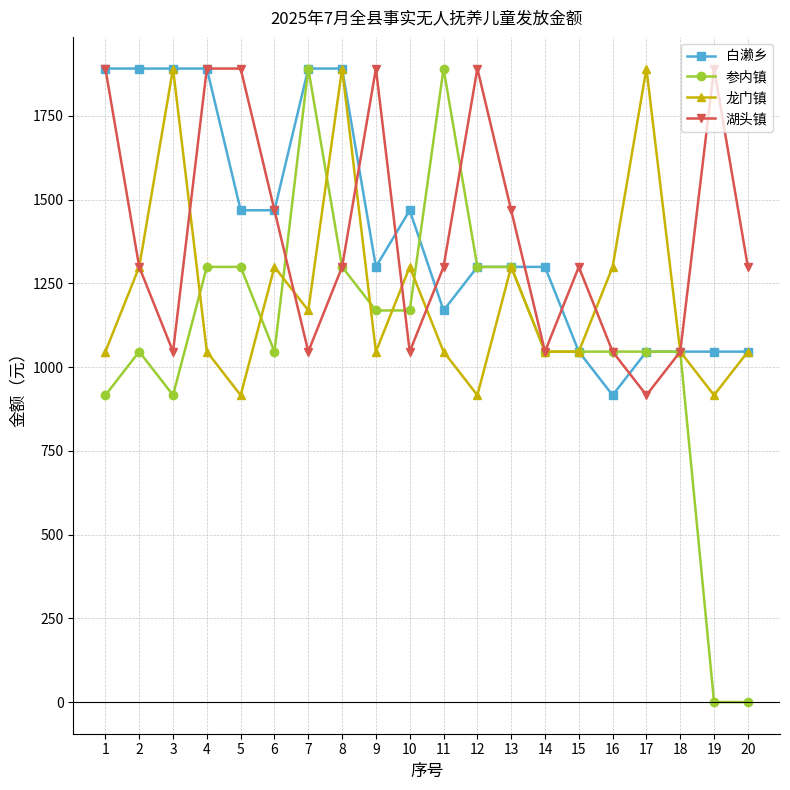

Which series changed the most between 1 and 4?

参内镇